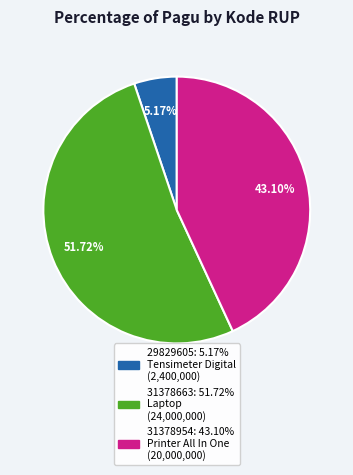

To the nearest percent, what percentage of the pie is 31378663?

52%